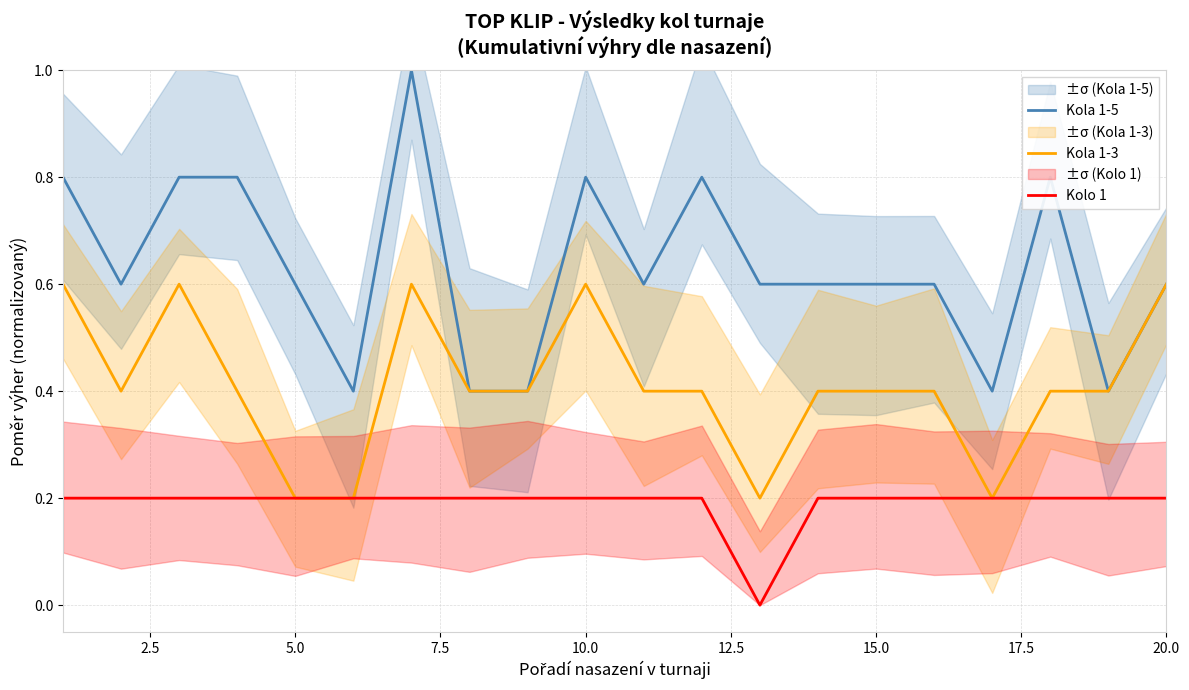

True or false: Kola 1-3 and Kolo 1 cross at least once.

False